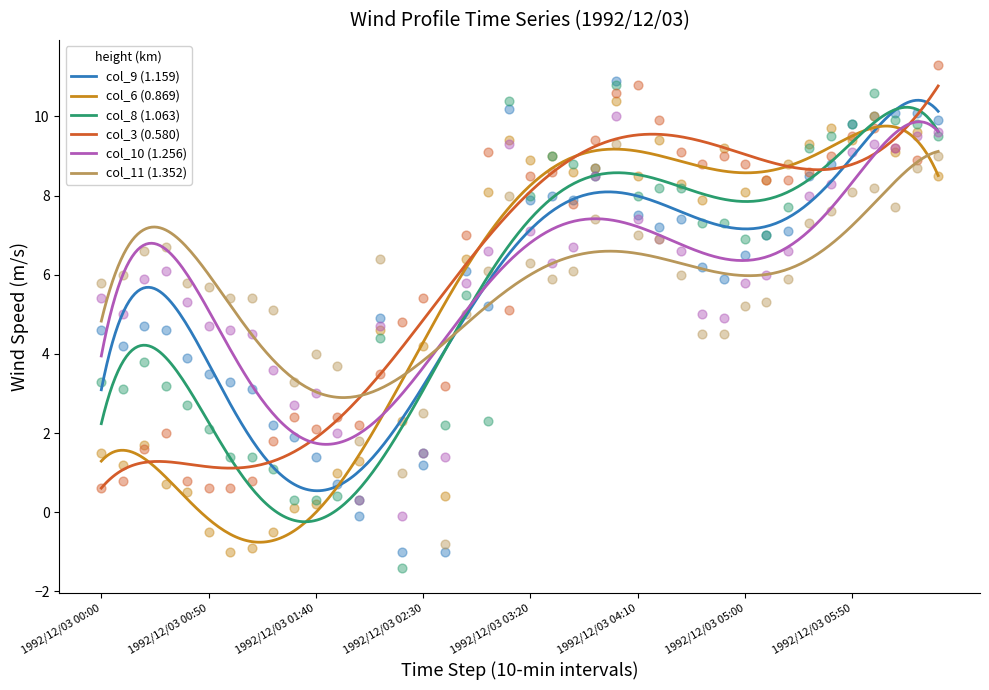

Is the value of col_8 (1.063) at 1992/12/03 02:00 greater than the value of col_11 (1.352) at 1992/12/03 01:40?

No